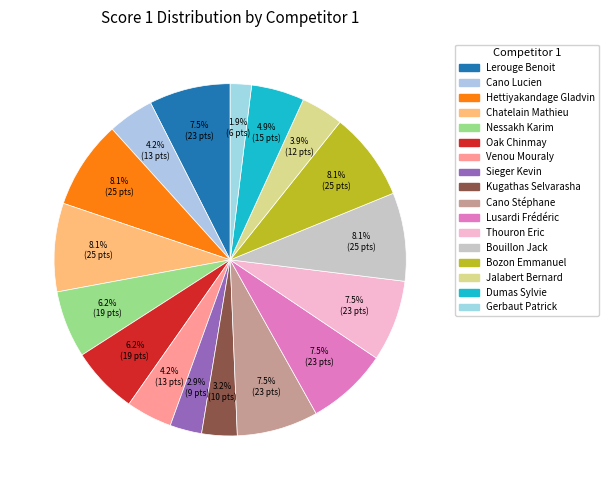

Count the number of slices in the pie.

17